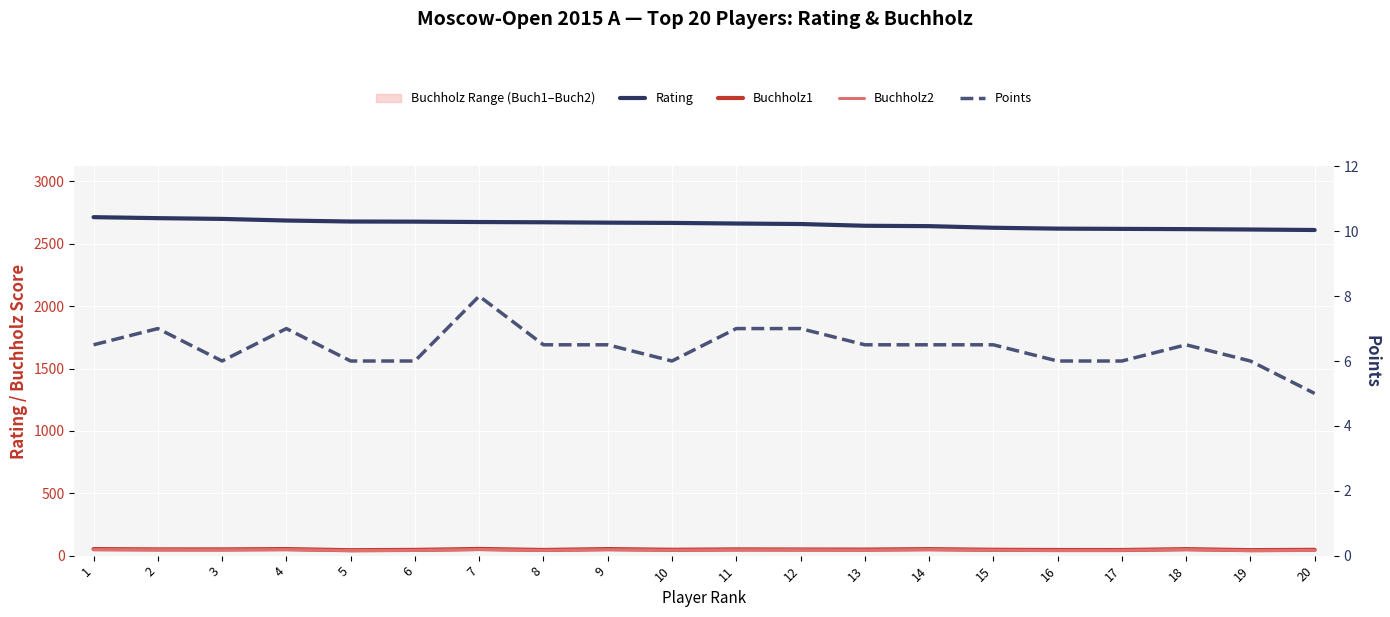

What is the spread (max minus min) of values at 10?

2662.0